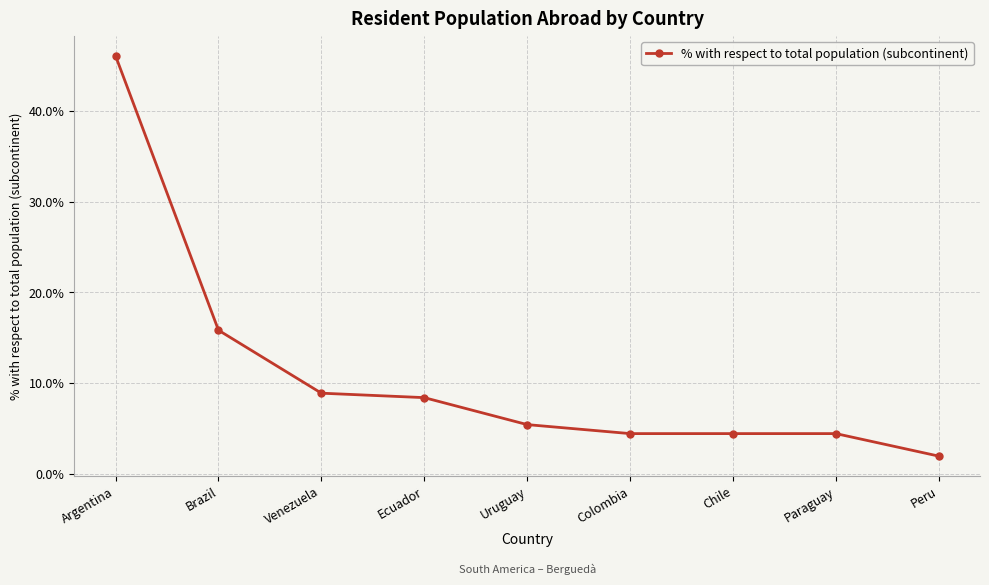

How many data points are less than 5?

4